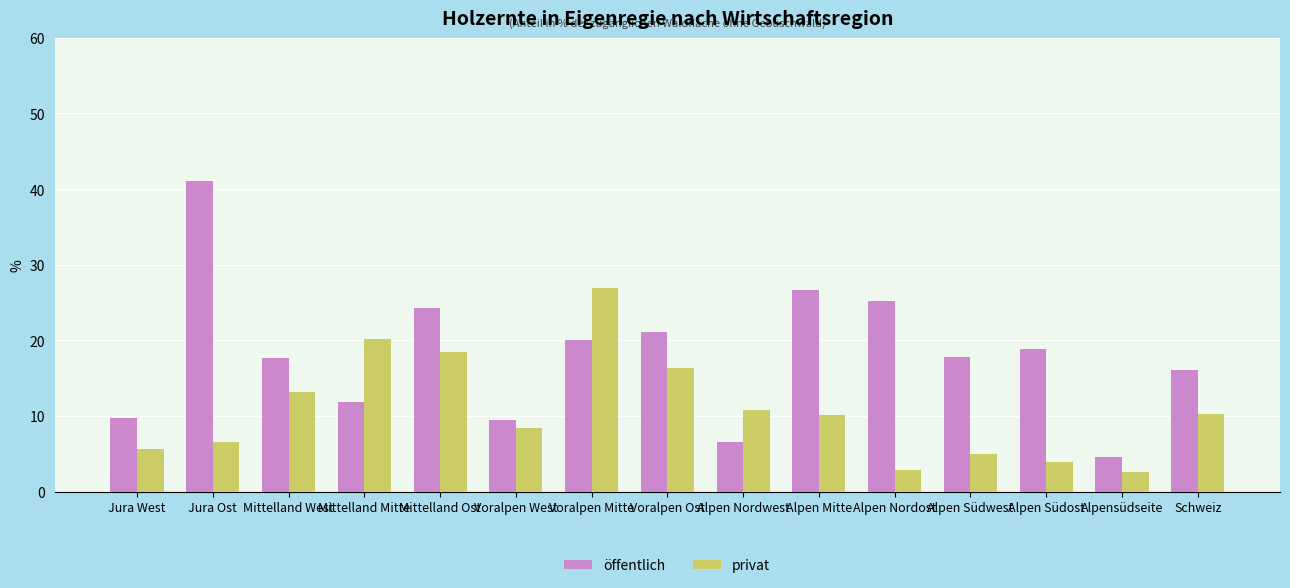

At which label does öffentlich reach its peak?

Jura Ost